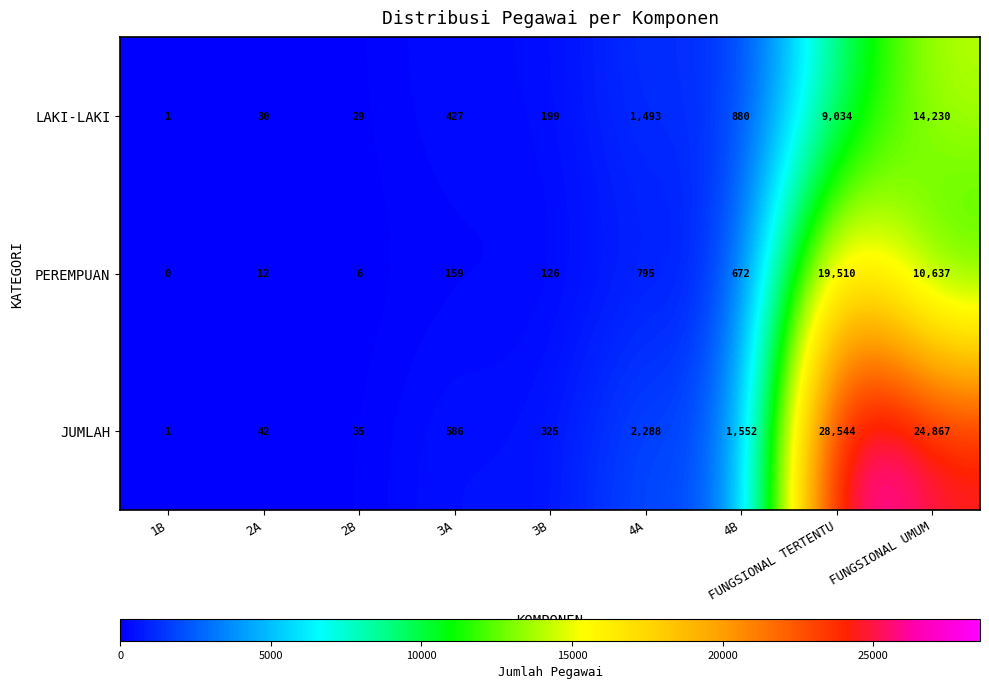

Where is PEREMPUAN nearest to the value 9755?

FUNGSIONAL UMUM